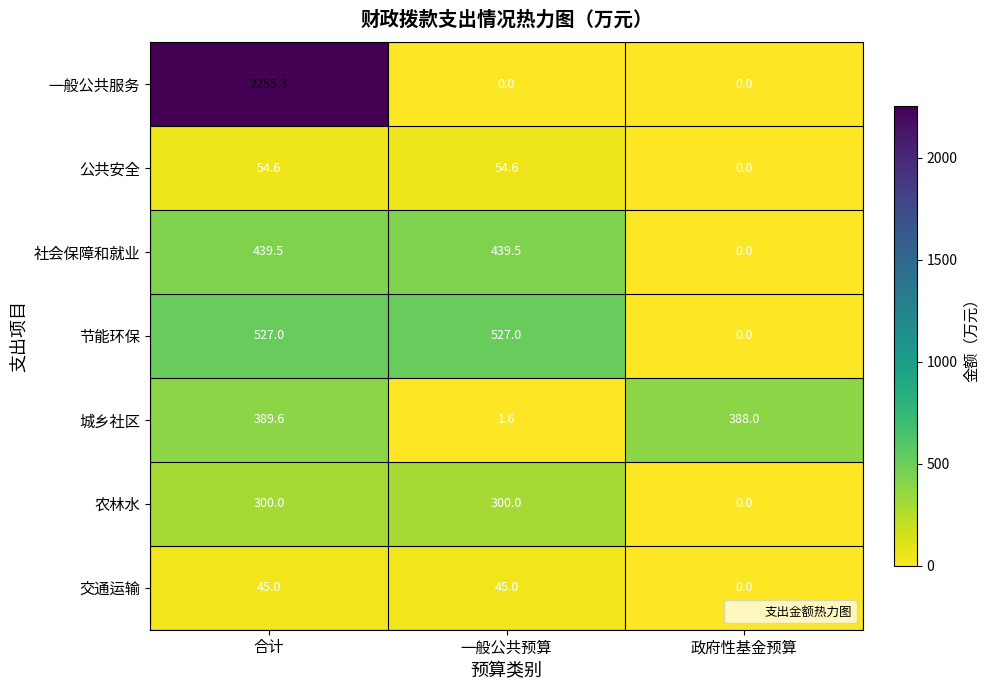

Reading left to right, list all the values displayed in this chart.

一般公共服务: 合计=2255.3	一般公共预算=0.0	政府性基金预算=0.0
公共安全: 合计=54.6	一般公共预算=54.6	政府性基金预算=0.0
社会保障和就业: 合计=439.5	一般公共预算=439.5	政府性基金预算=0.0
节能环保: 合计=527.0	一般公共预算=527.0	政府性基金预算=0.0
城乡社区: 合计=389.6	一般公共预算=1.6	政府性基金预算=388.0
农林水: 合计=300.0	一般公共预算=300.0	政府性基金预算=0.0
交通运输: 合计=45.0	一般公共预算=45.0	政府性基金预算=0.0